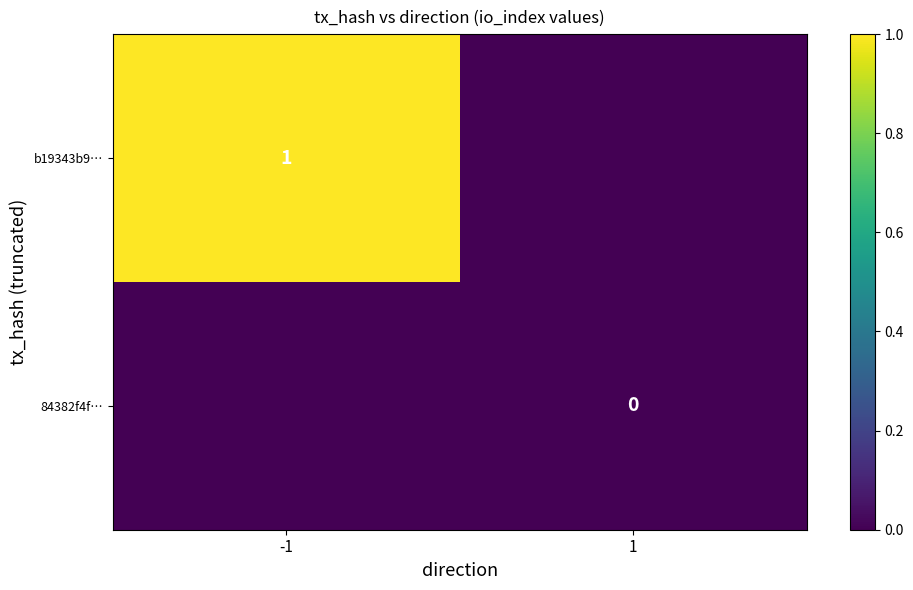

Is the value of 84382f4f… at 1 greater than the value of b19343b9… at -1?

No